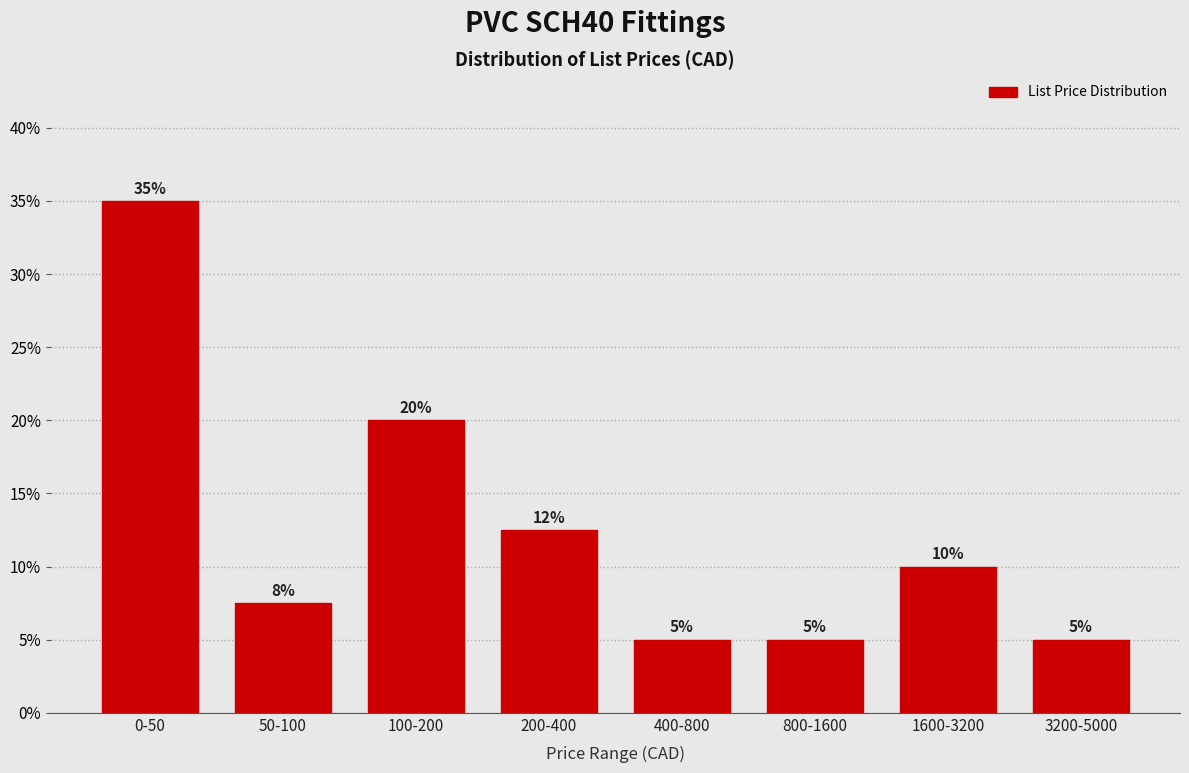

What is the change in value from 100-200 to 1600-3200?

-10.0